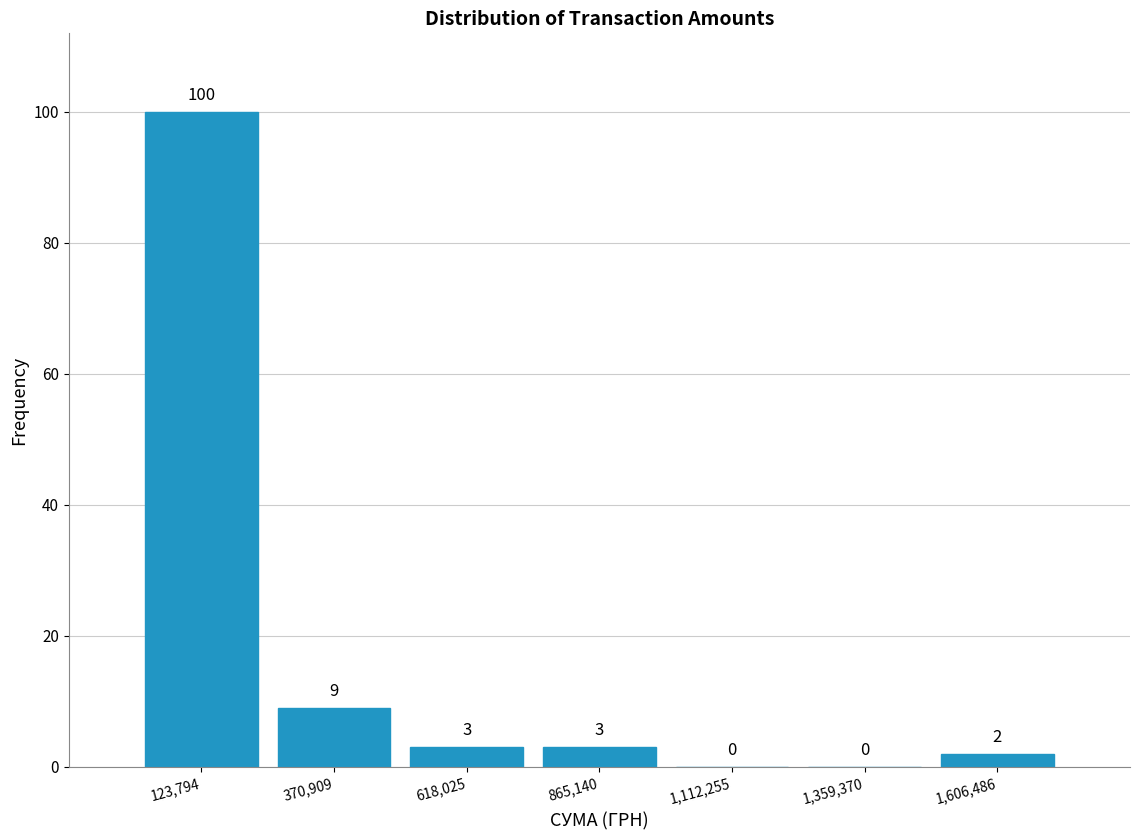

Over which range of the x-axis is the bar tallest?

0 to 250000